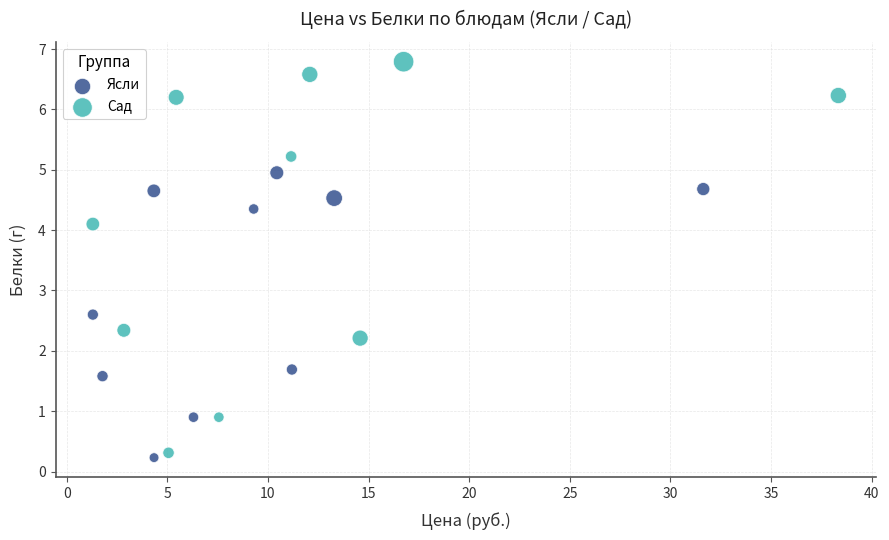

Which series has the widest spread of Y values?

Сад